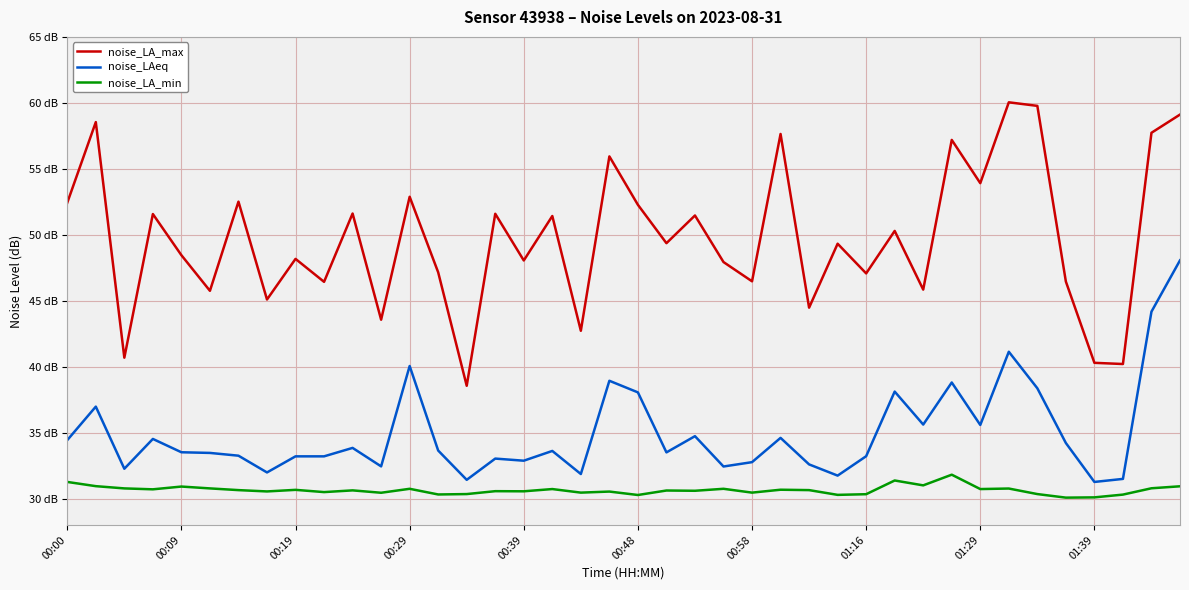

Is this an area chart (filled region under the line)?

No